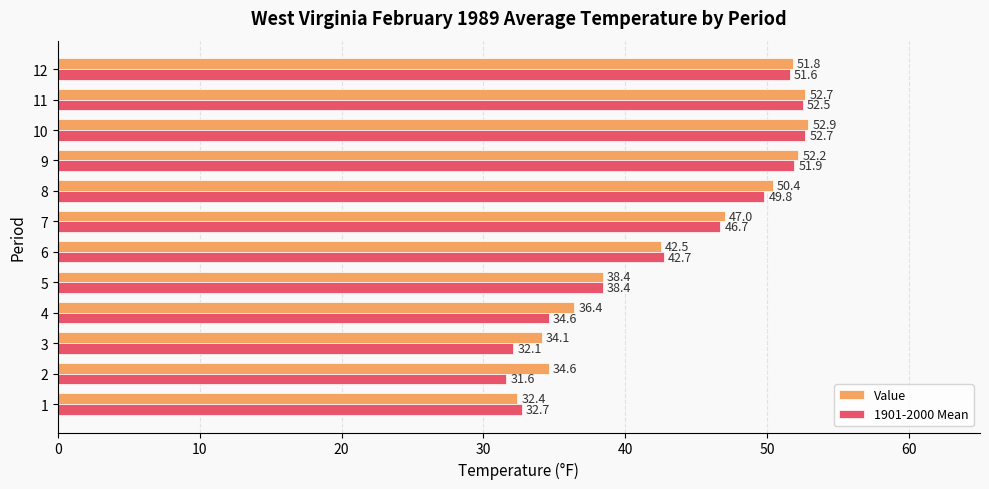

Rank the series by their maximum value, from highest to lowest.

Value, 1901-2000 Mean